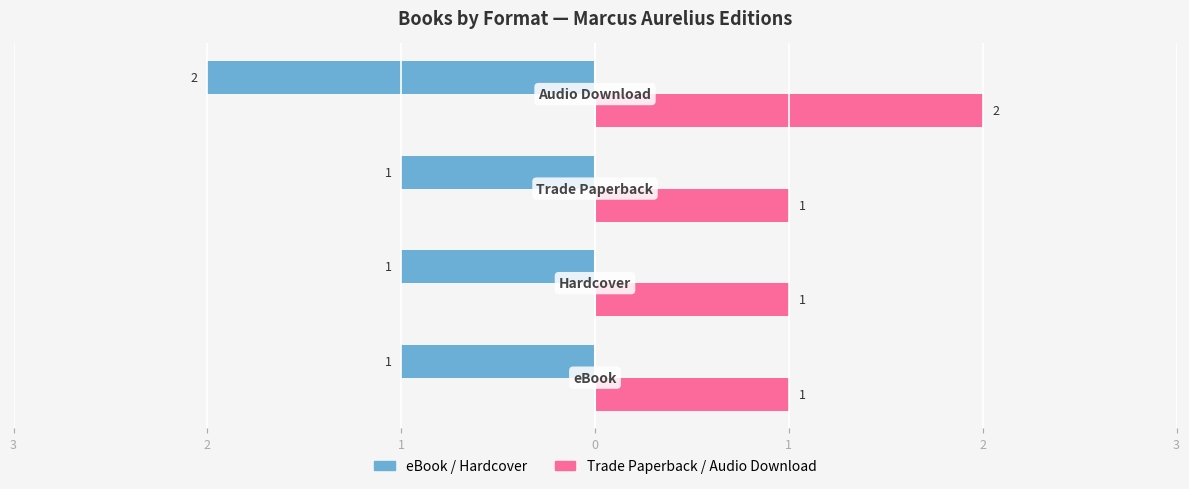

How many groups of bars are there?

4